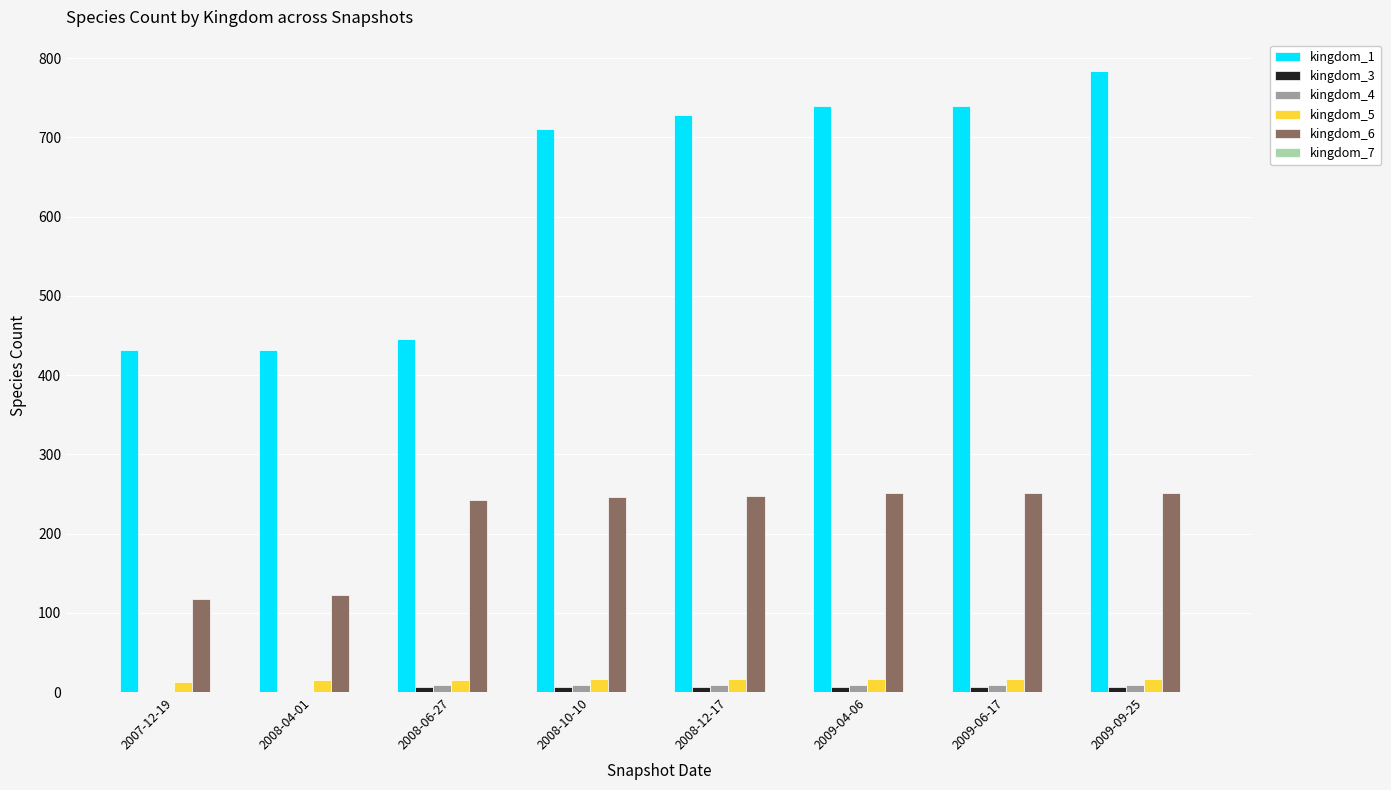

Is the value of kingdom_5 at 2008-12-17 greater than the value of kingdom_1 at 2007-12-19?

No